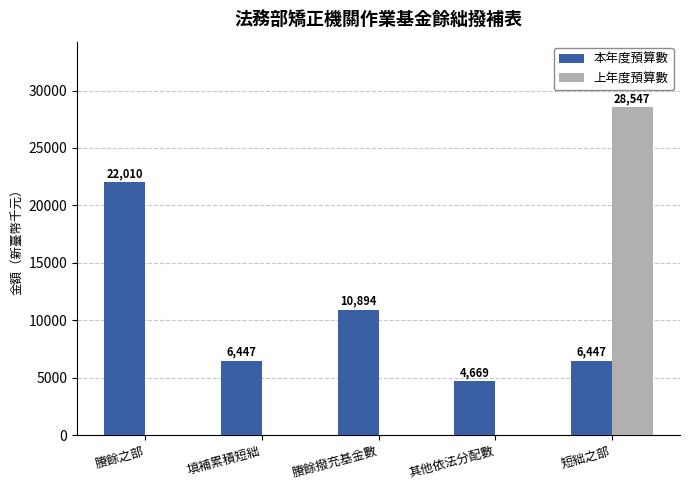

What is the sum of all 上年度預算數 values?

28547